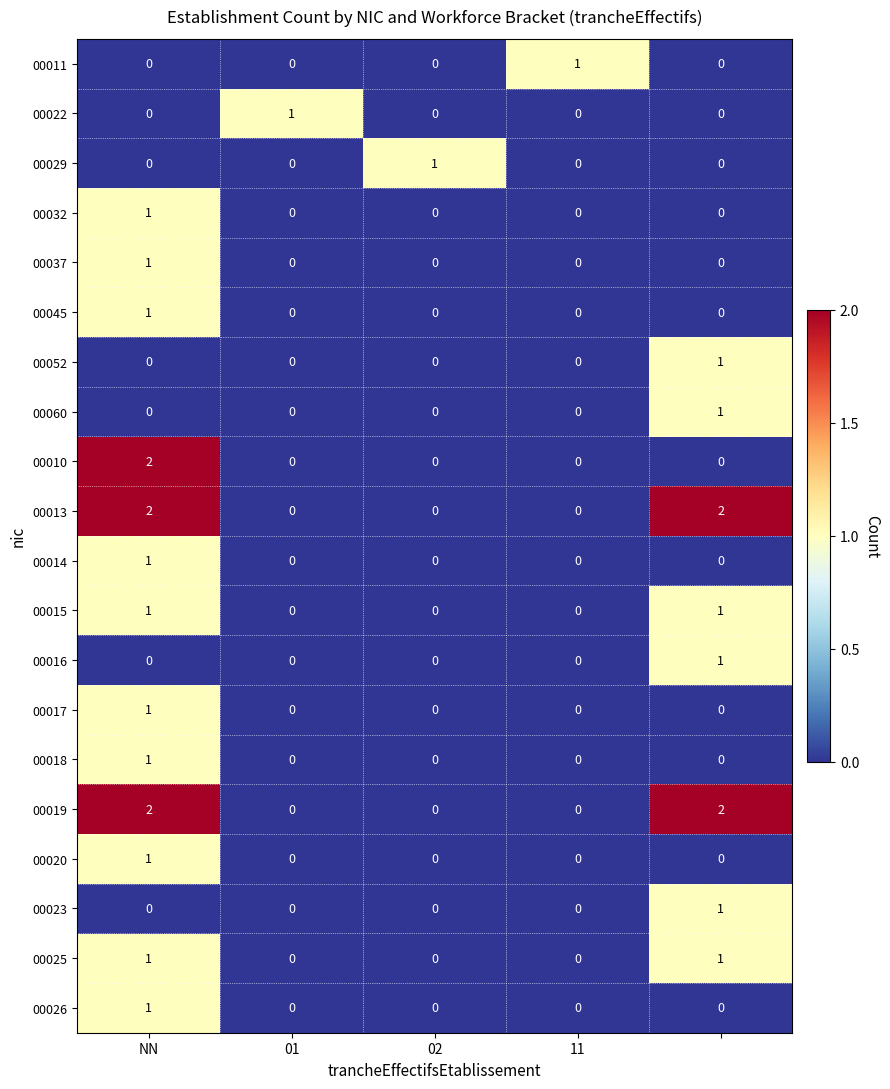

What is the sum of all 00013 values?

4